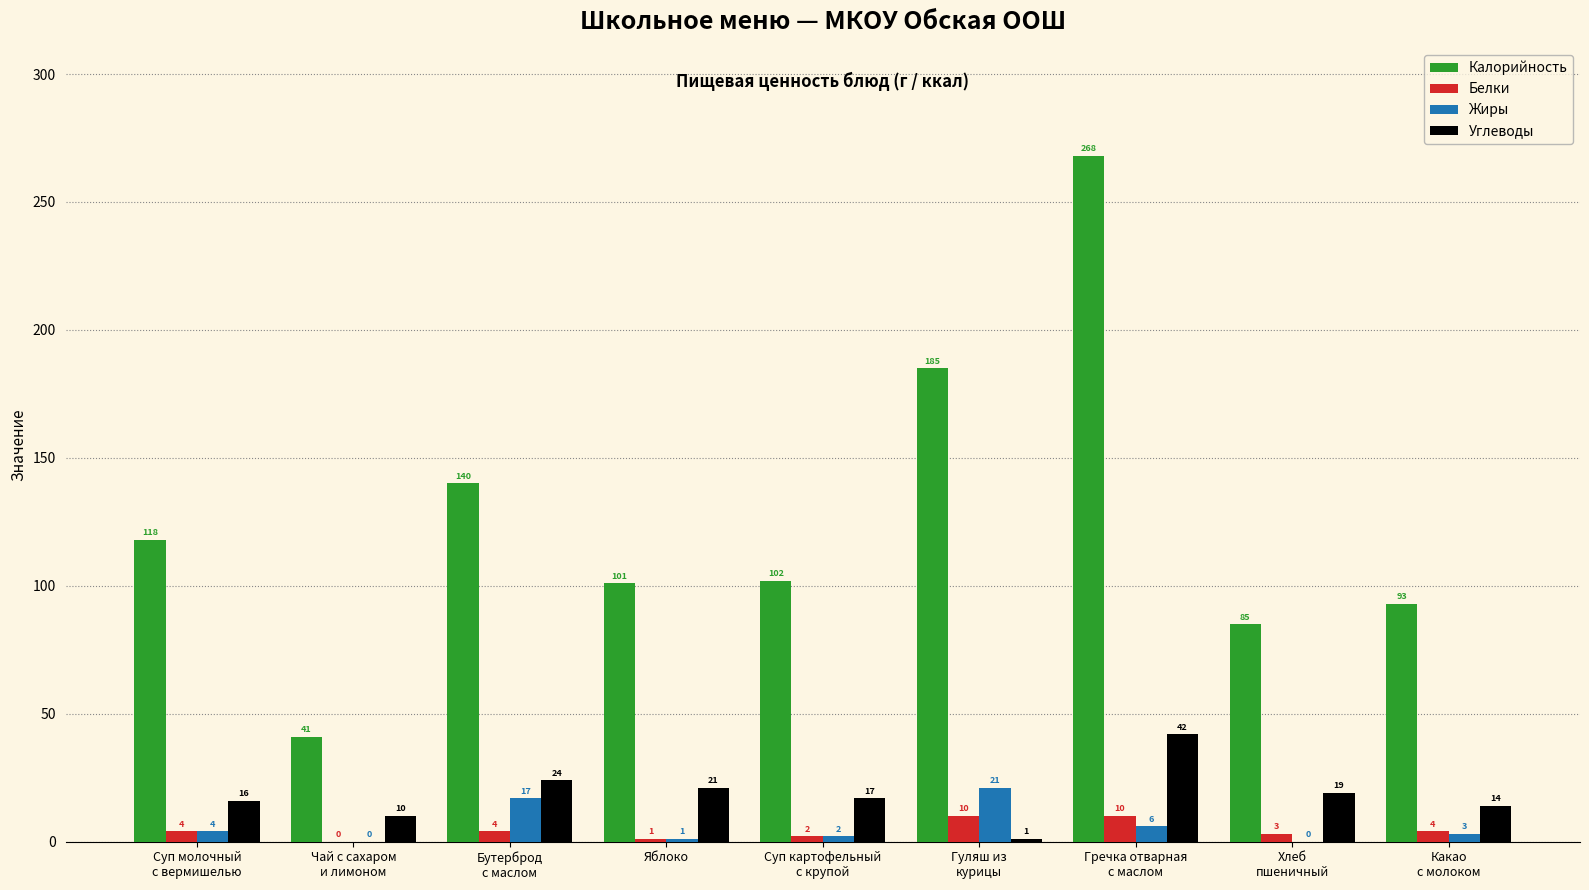

Are the bars horizontal?

No